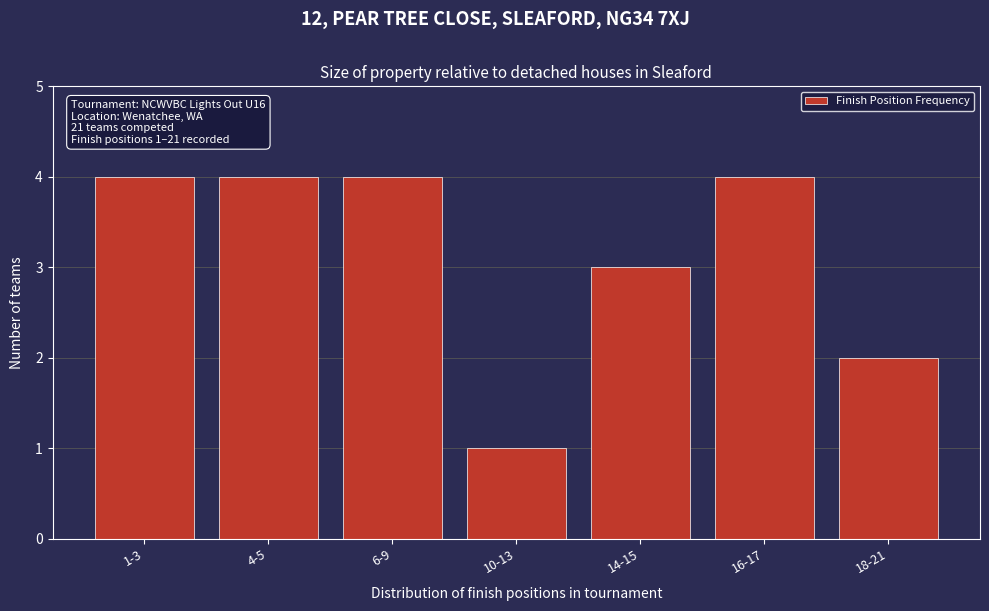

Reading left to right, list all the values displayed in this chart.

1-3=4	4-5=4	6-9=4	10-13=1	14-15=3	16-17=4	18-21=2